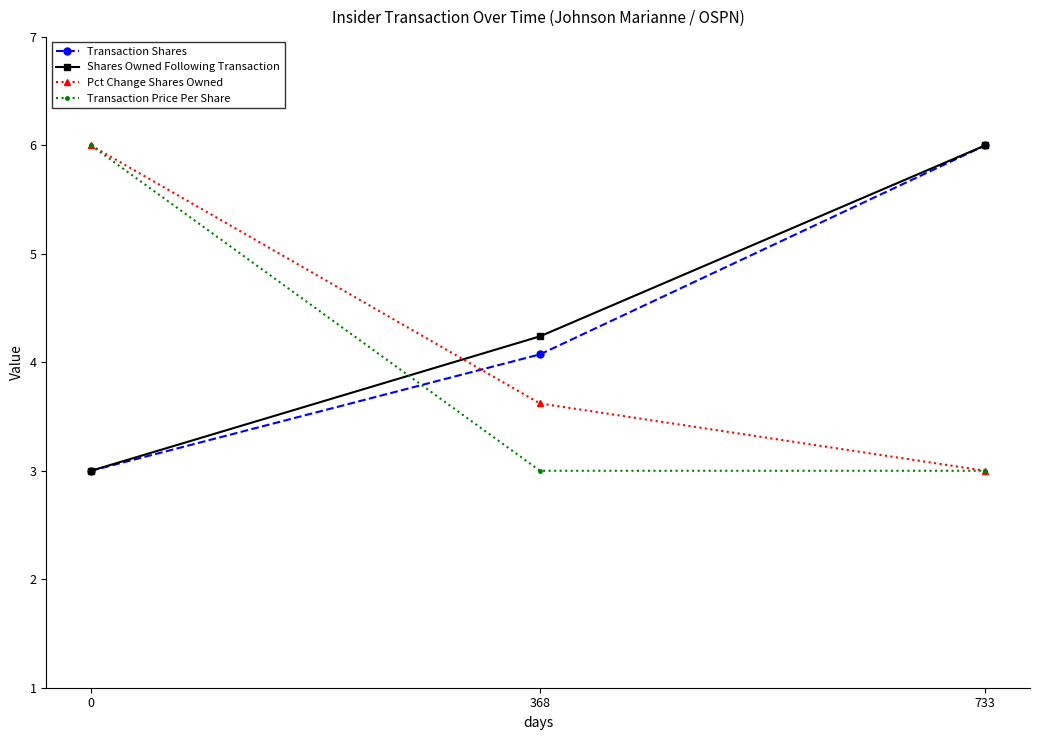

The value of Transaction Price Per Share at 733 is 4.1. True or false?

False